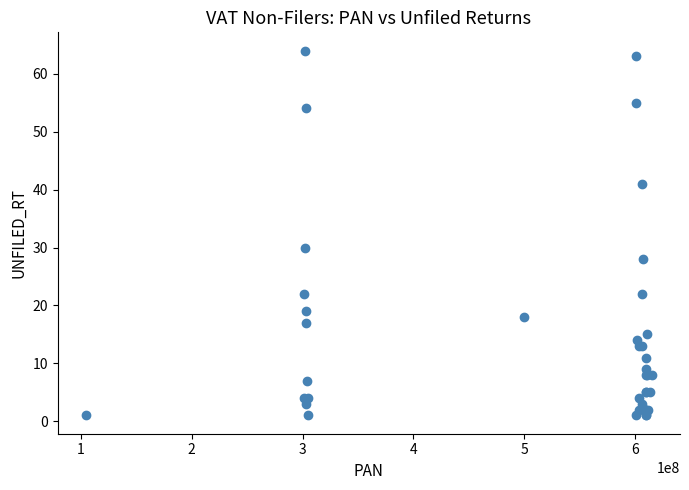

What Y value in the scatter plot is closest to 32?

30